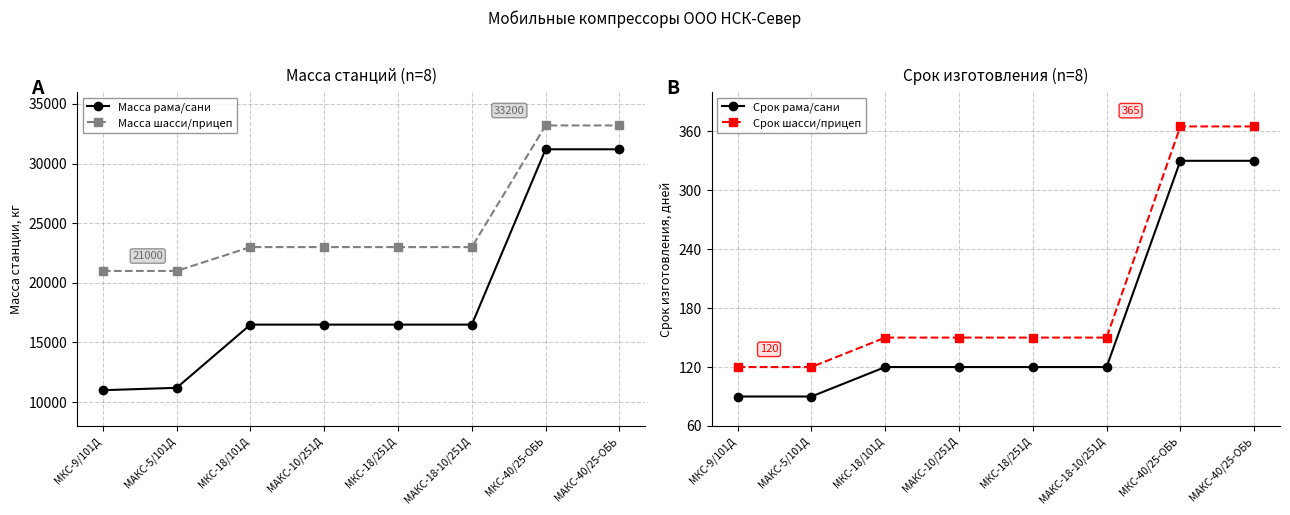

Which label corresponds to the largest value in the chart?

МКС-40/25-ОБЬ